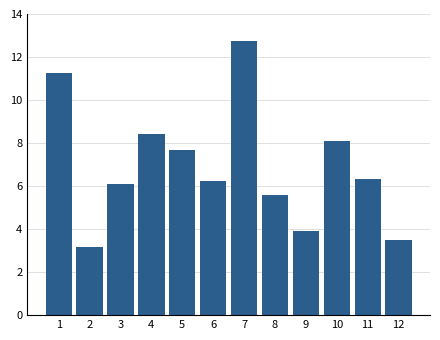

Reading left to right, list all the values displayed in this chart.

11.2	3.2	6.1	8.4	7.7	6.2	12.8	5.6	3.9	8.1	6.3	3.5